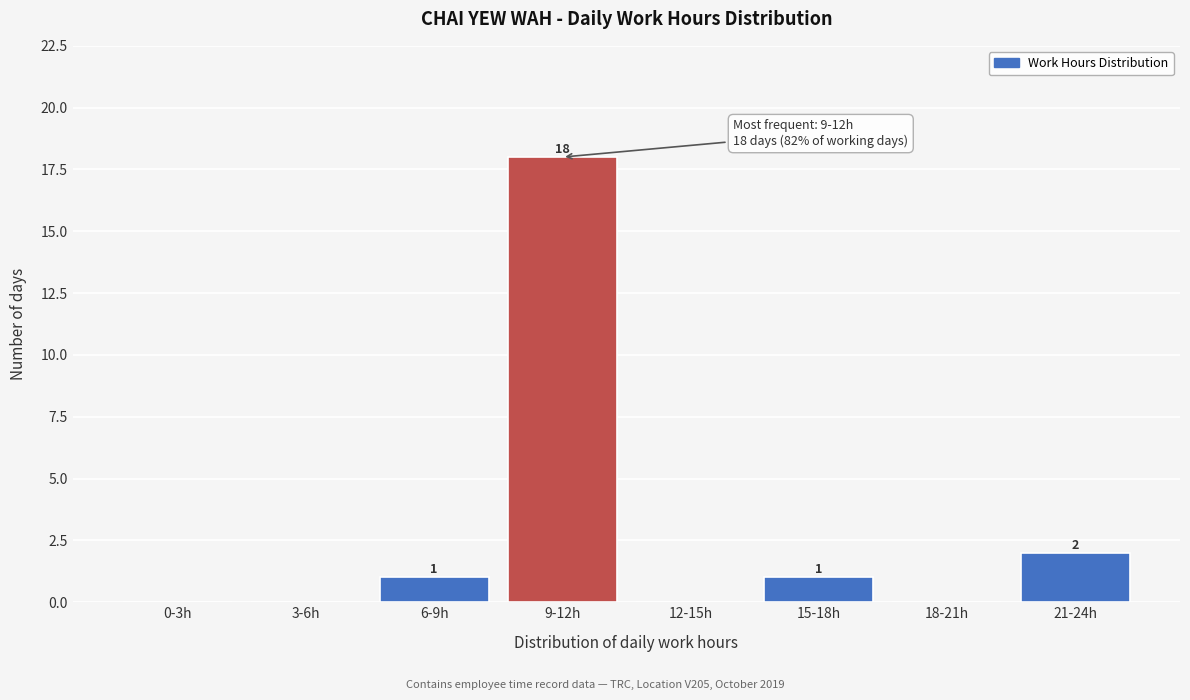

Reading left to right, transcribe all the data shown in this chart.

0-3h=0	3-6h=0	6-9h=1	9-12h=18	12-15h=0	15-18h=1	18-21h=0	21-24h=2